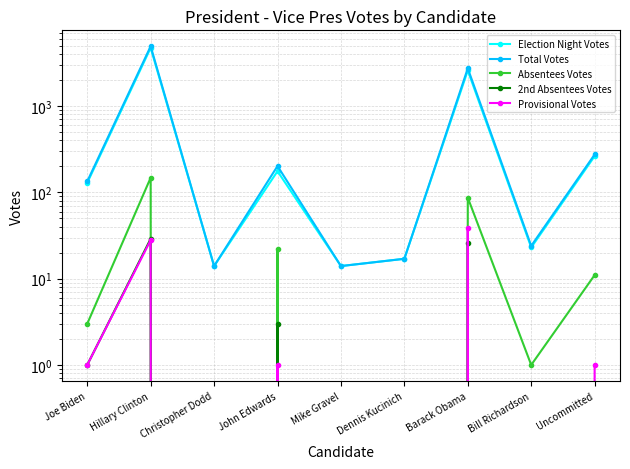

What is the average value of the Election Night Votes series?

885